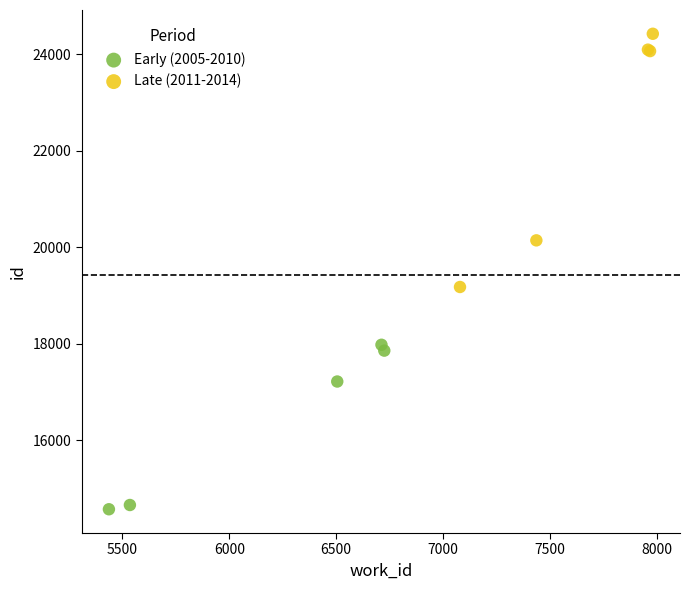

Which series reaches the minimum Y coordinate?

Early (2005-2010)